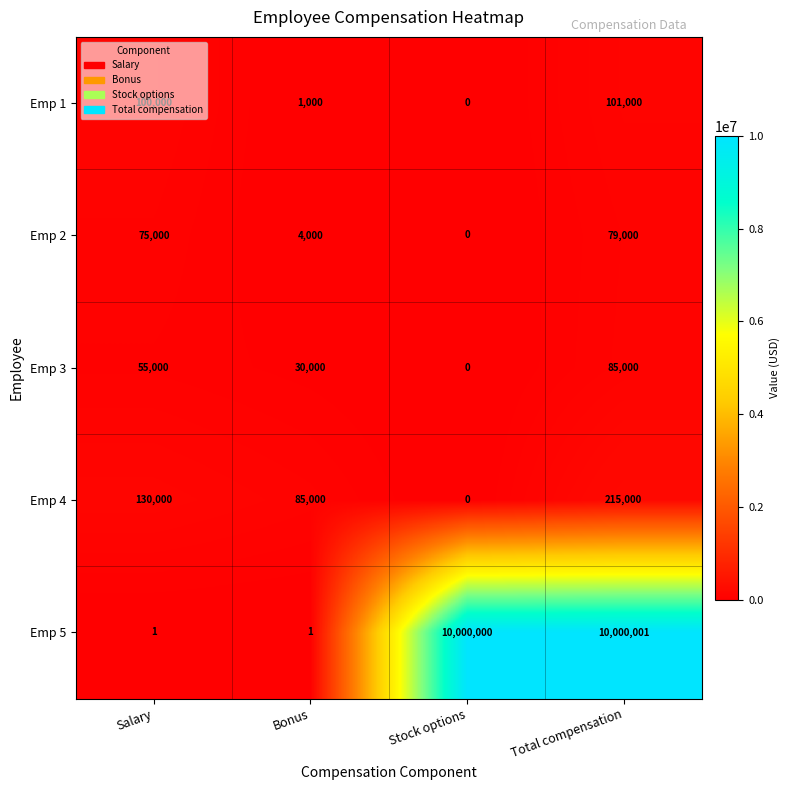

Read the Emp 4 value at Salary, to the nearest 50.

130000